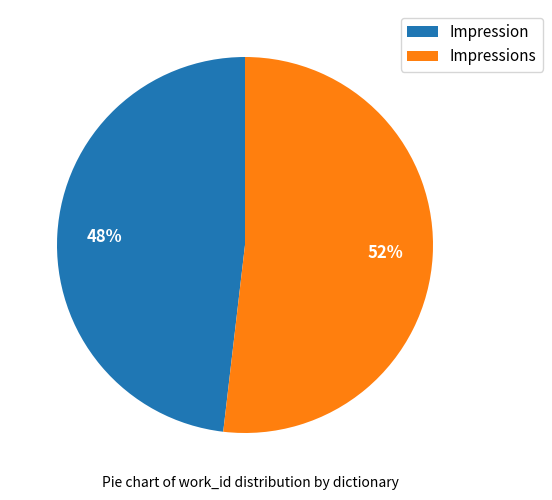

Do Impressions and Impression together represent more than half of the pie?

Yes